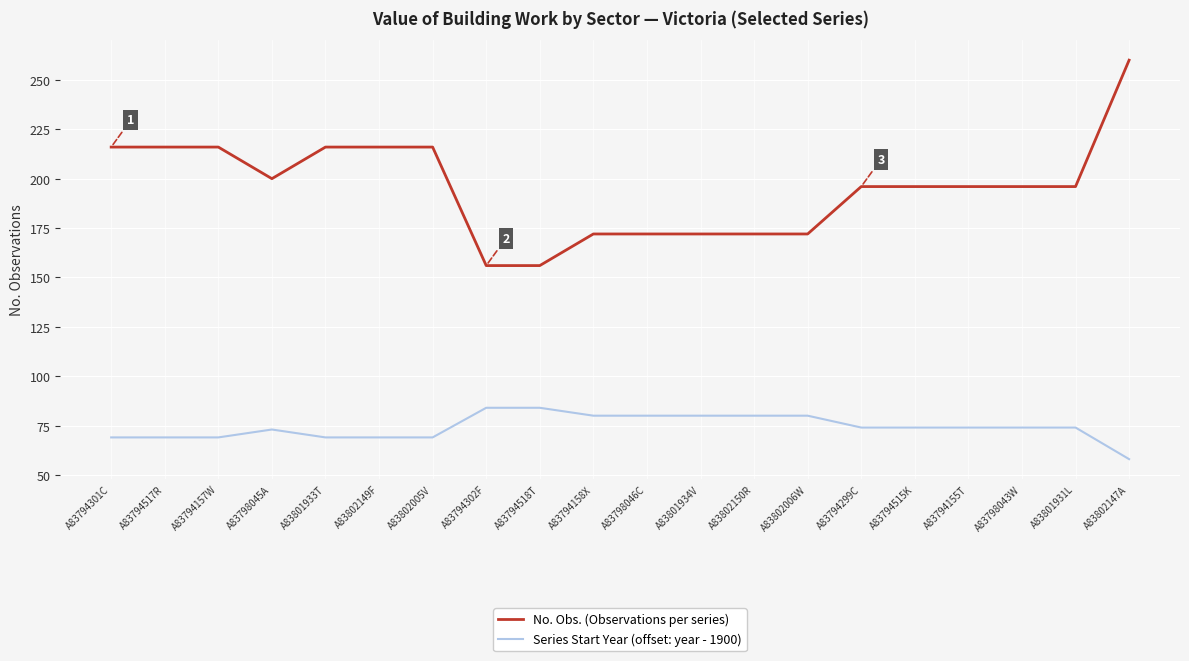

At how many categories does at least one series exceed 98?

20